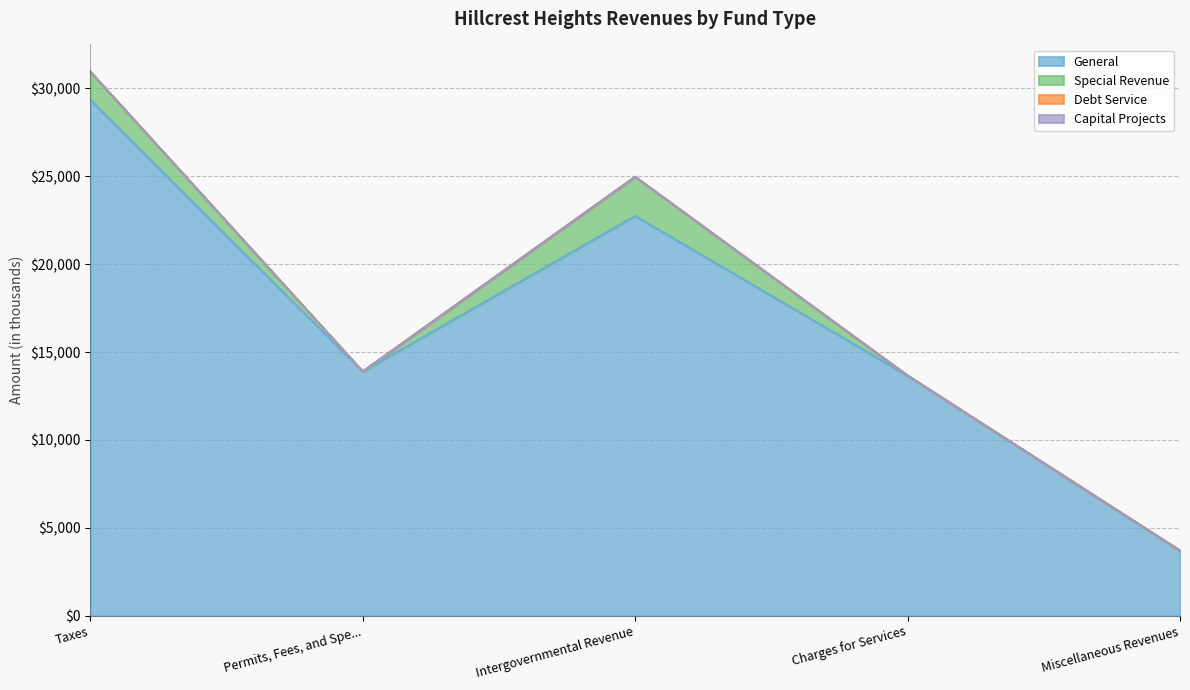

True or false: Account Total and Special Revenue cross at least once.

False